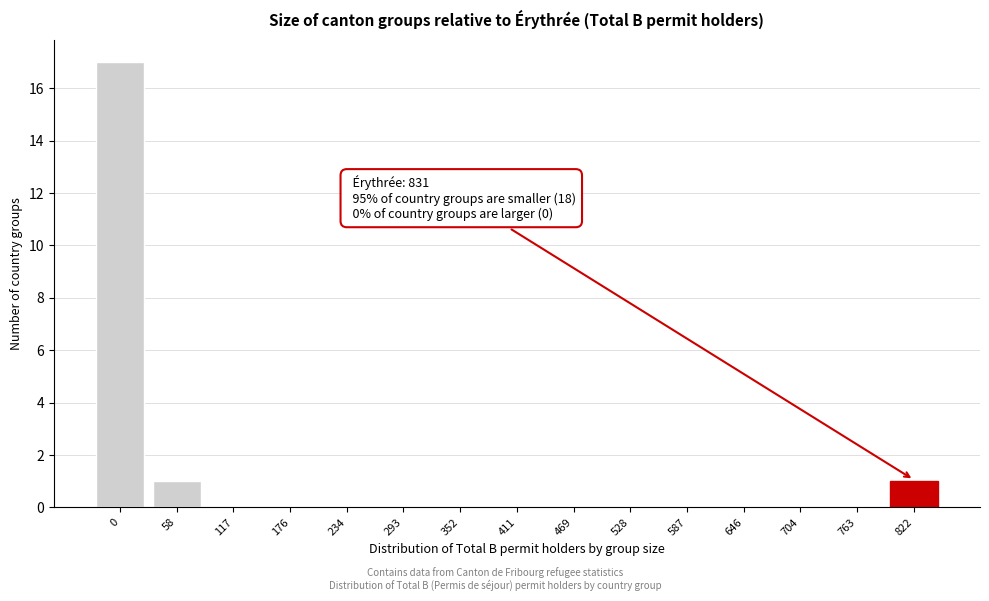

Reading right to left, transcribe all the data shown in this chart.

822=1	763=0	704=0	646=0	587=0	528=0	469=0	411=0	352=0	293=0	234=0	176=0	117=0	58=1	0=17